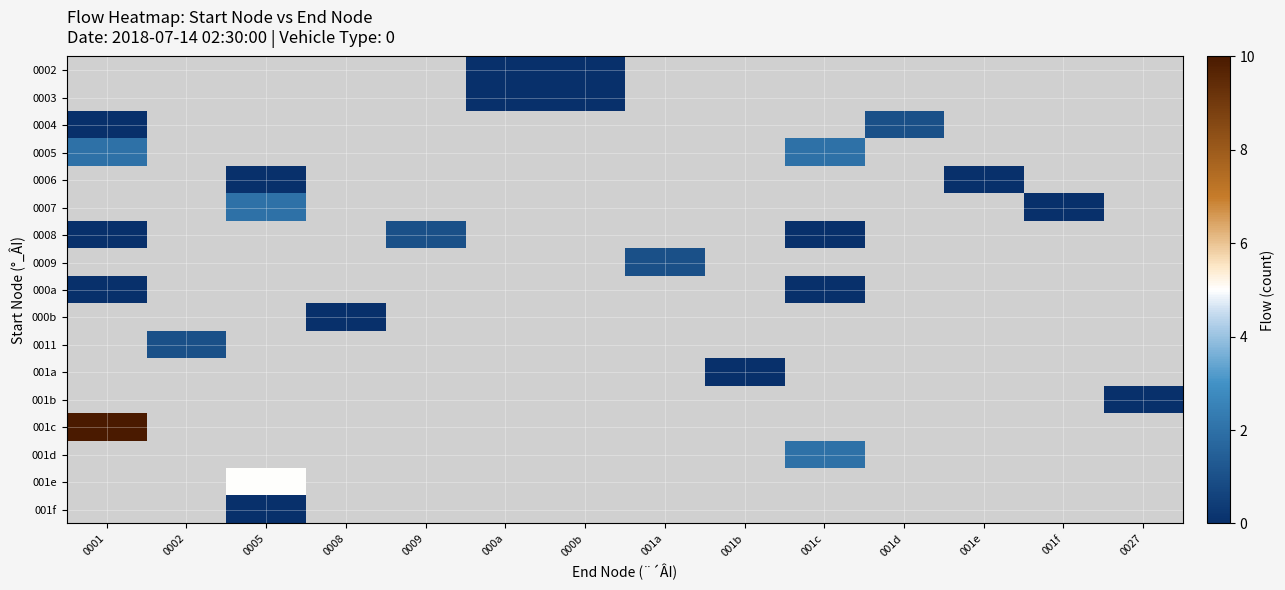

Is the value of 001b at 0008 greater than the value of 0009 at 001b?

No